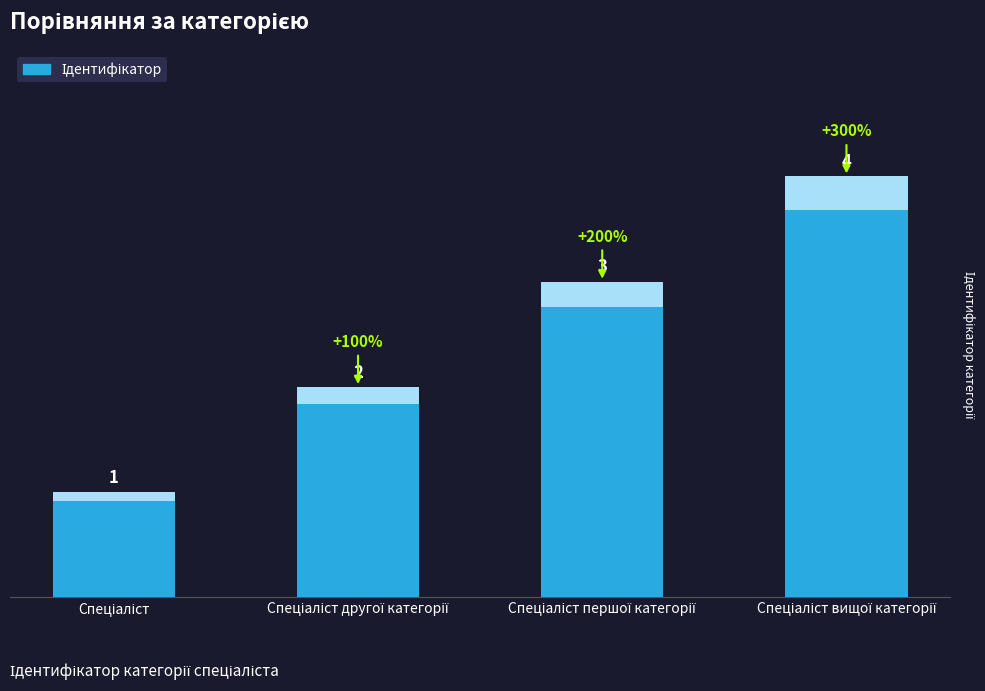

What position from the left is Спеціаліст першої категорії?

3